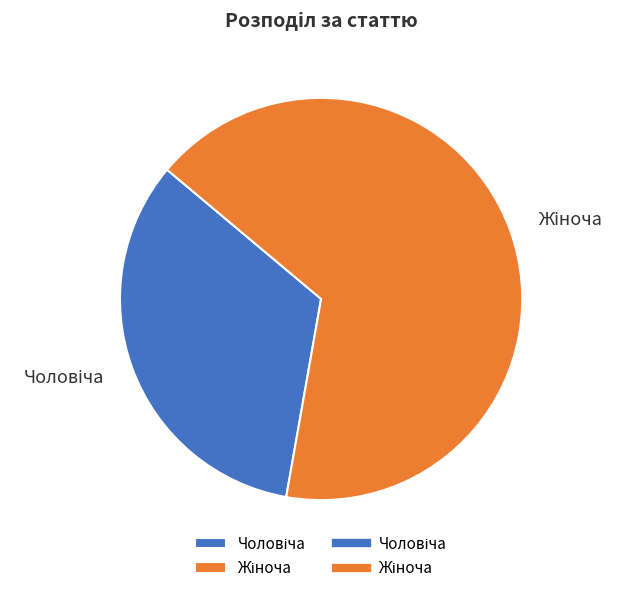

To the nearest percent, what is the average slice percentage?

50%